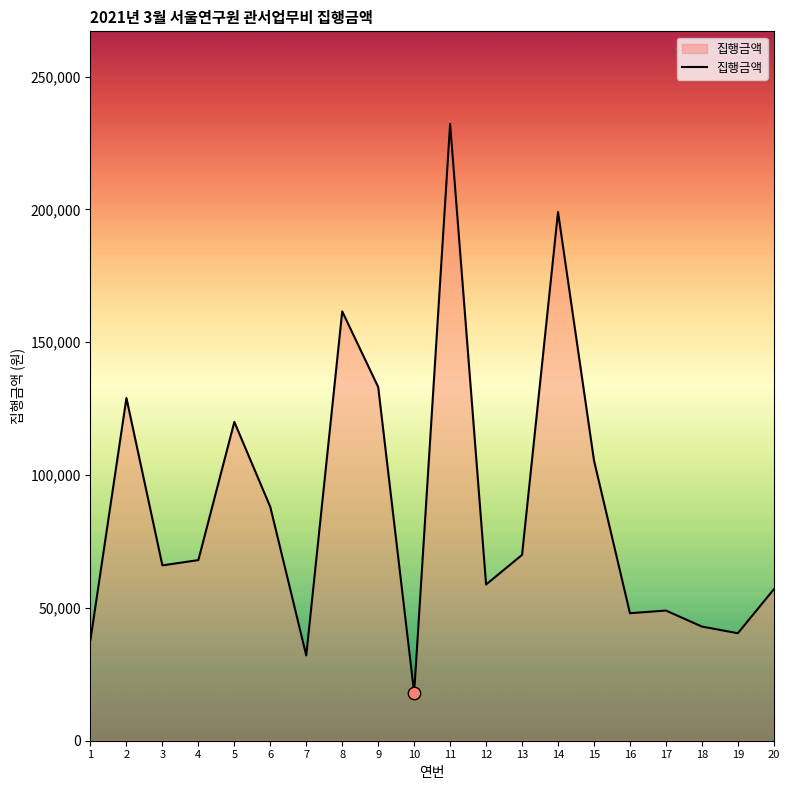

What is the ratio of the value at 15 to the value at 3?

1.6